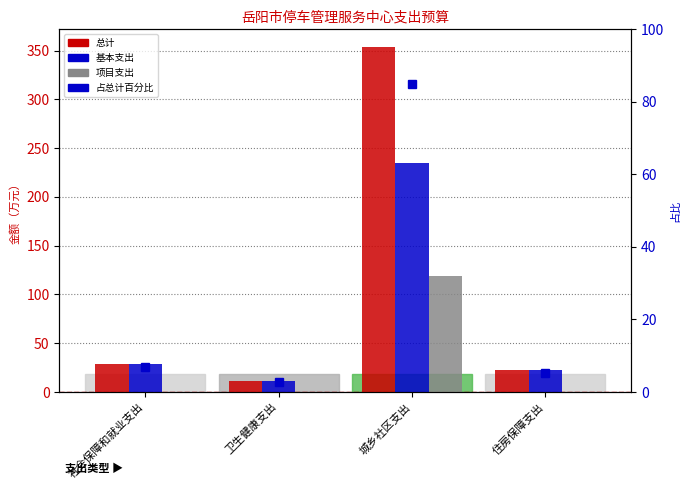

How many data points in 总计 are less than 28?

2